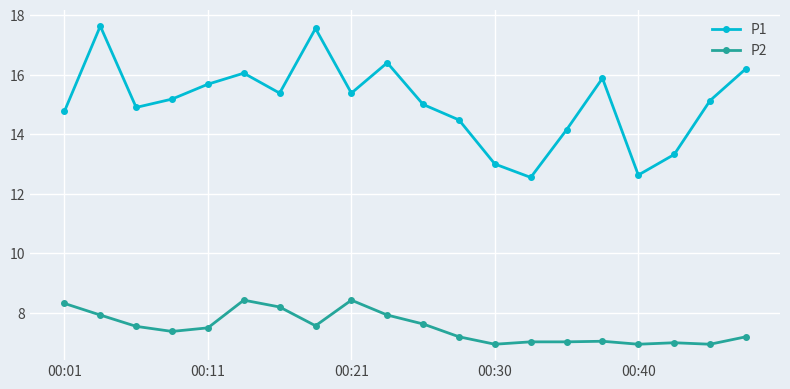

Count the number of data series in this chart.

2